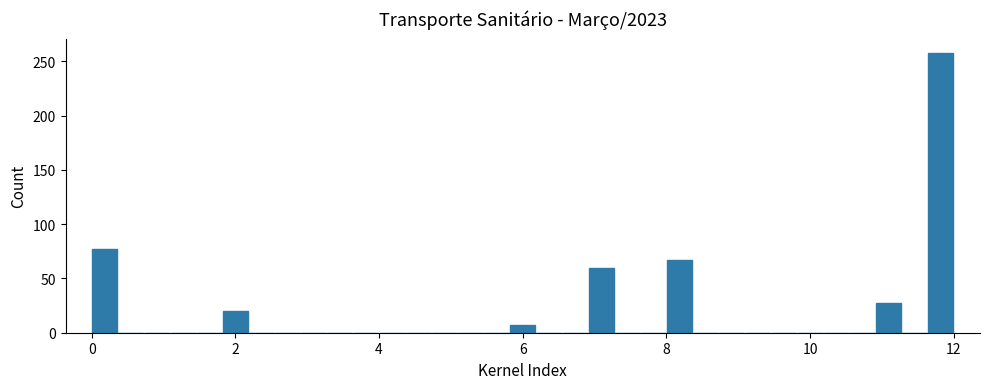

Around what value on the x-axis is the tallest bar? Give the approximate position of its centre, as read against the axis.

11.8